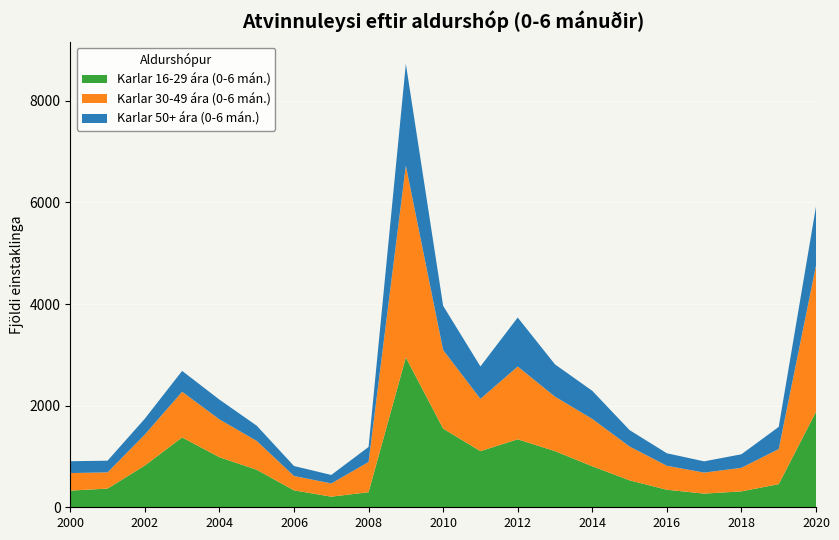

Reading left to right, what are all the values shown in this chart?

Karlar 16-29 ára (0-6 mán.): 2000=328	2001=368	2002=822	2003=1375	2004=985	2005=738	2006=333	2007=209	2008=296	2009=2949	2010=1548	2011=1105	2012=1338	2013=1105	2014=807	2015=530	2016=345	2017=269	2018=313	2019=455	2020=1879
Karlar 30-49 ára (0-6 mán.): 2000=345	2001=319	2002=610	2003=899	2004=745	2005=568	2006=283	2007=260	2008=595	2009=3776	2010=1547	2011=1029	2012=1432	2013=1072	2014=932	2015=666	2016=472	2017=413	2018=464	2019=691	2020=2880
Karlar 50+ ára (0-6 mán.): 2000=233	2001=230	2002=312	2003=410	2004=389	2005=300	2006=196	2007=167	2008=296	2009=2003	2010=870	2011=638	2012=964	2013=635	2014=553	2015=323	2016=246	2017=222	2018=266	2019=436	2020=1160